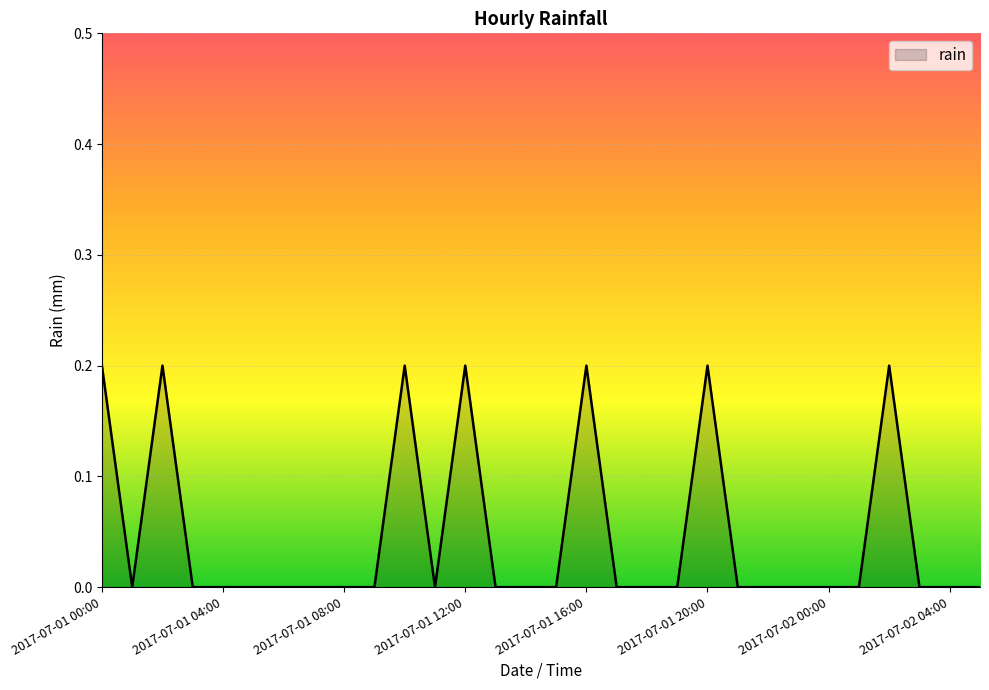

How many lines are shown in the chart?

1